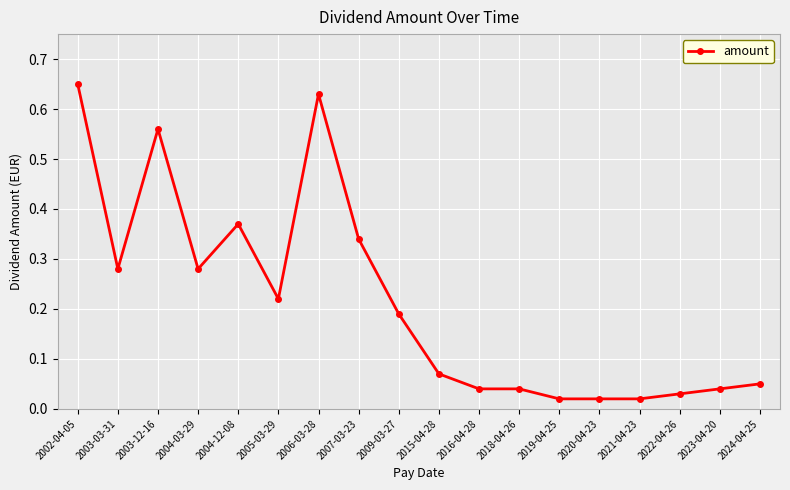

Between 2007-03-23 and 2002-04-05, which is larger?

2002-04-05